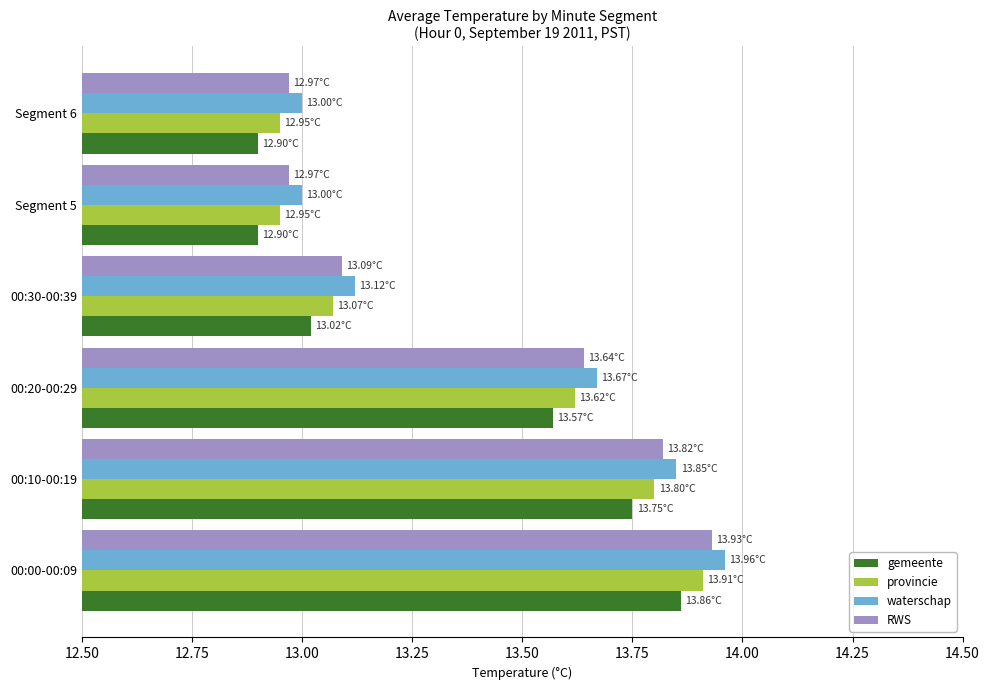

At which category is the sum across all series the highest?

00:00-00:09